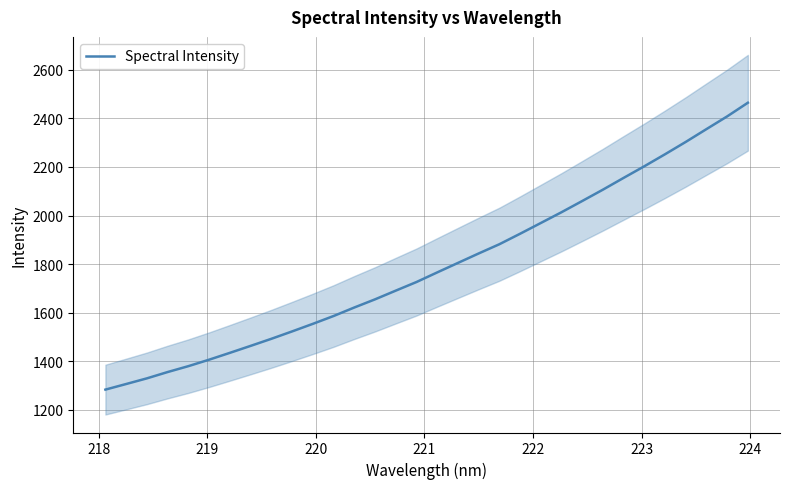

What is the minimum value for Spectral Intensity?

1282.8